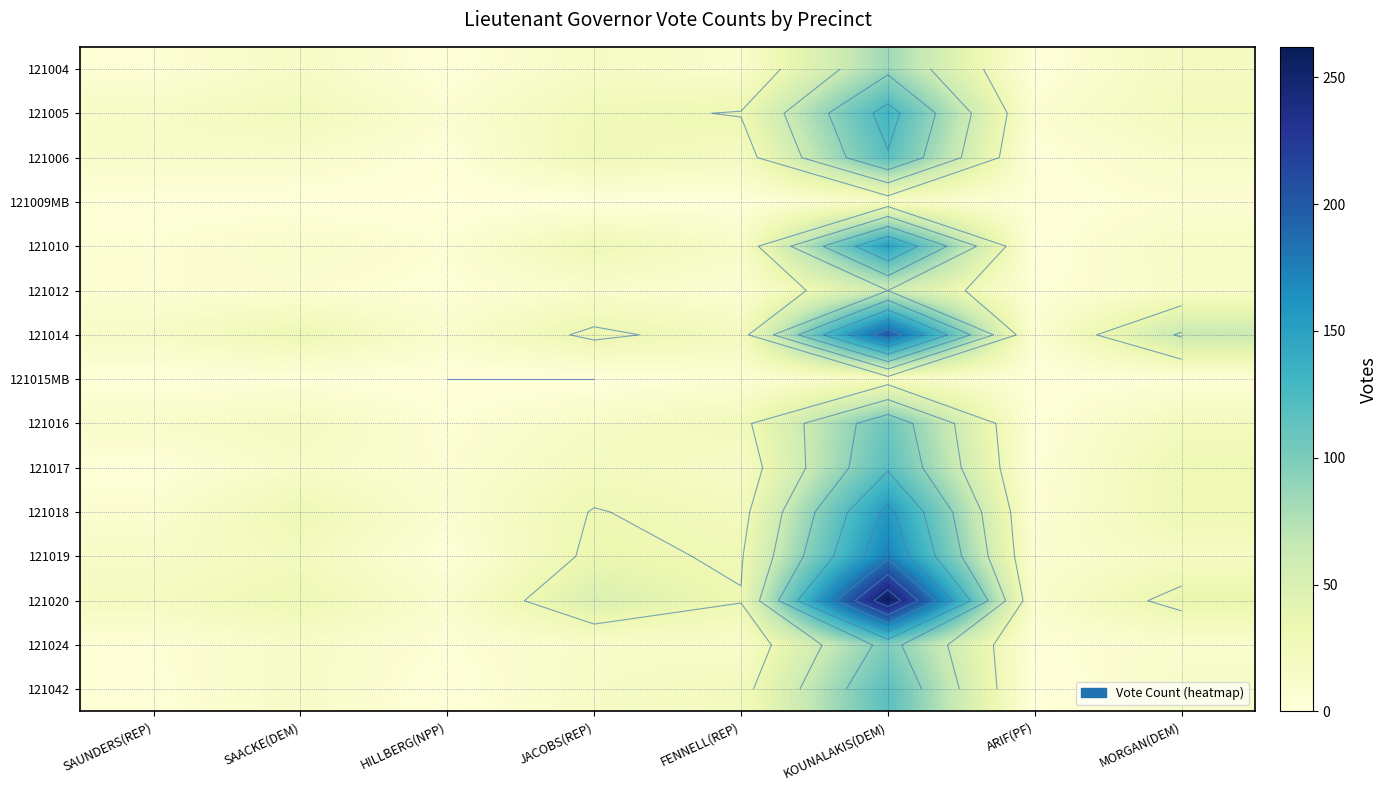

True or false: 121042 has a value of 15 at JACOBS(REP).

True